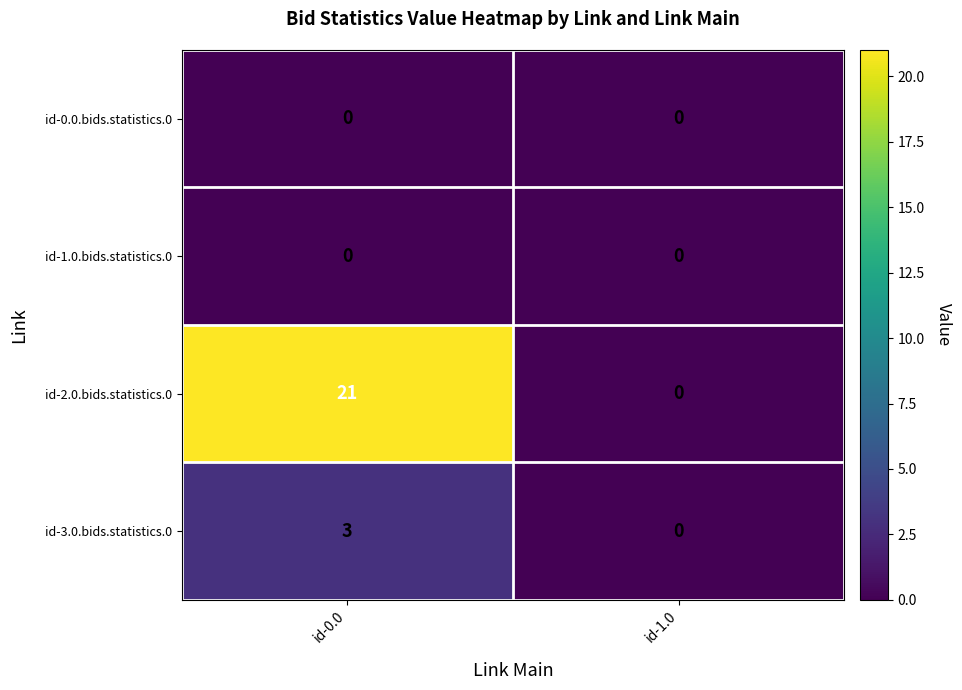

Reading right to left, transcribe all the data shown in this chart.

id-0.0.bids.statistics.0: id-1.0=0	id-0.0=0
id-1.0.bids.statistics.0: id-1.0=0	id-0.0=0
id-2.0.bids.statistics.0: id-1.0=0	id-0.0=21
id-3.0.bids.statistics.0: id-1.0=0	id-0.0=3